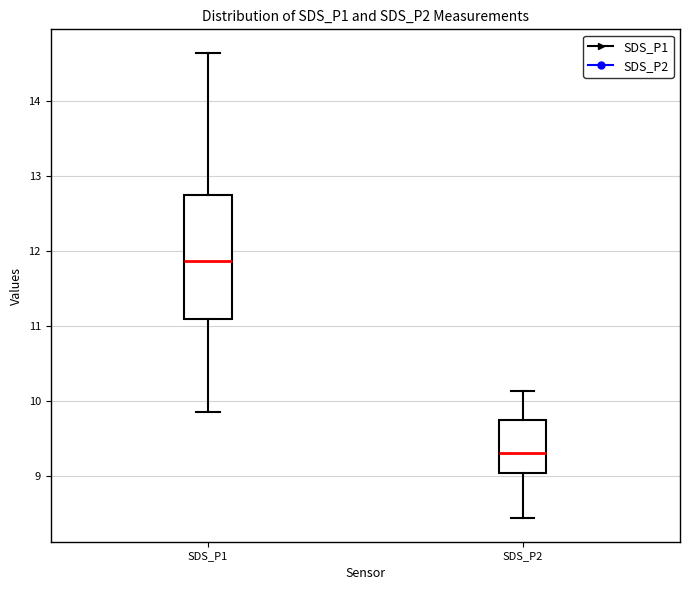

Where does the median line of the box for SDS_P1 sit on the y-axis? The values are not printed on the chart, so give them approximately, as read against the axis.

11.9